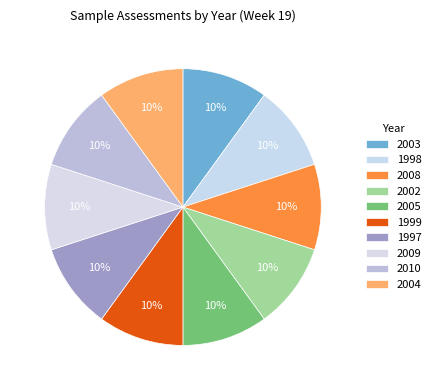

Approximately how many times larger is the value at 2004 compared to 2008?

1.0